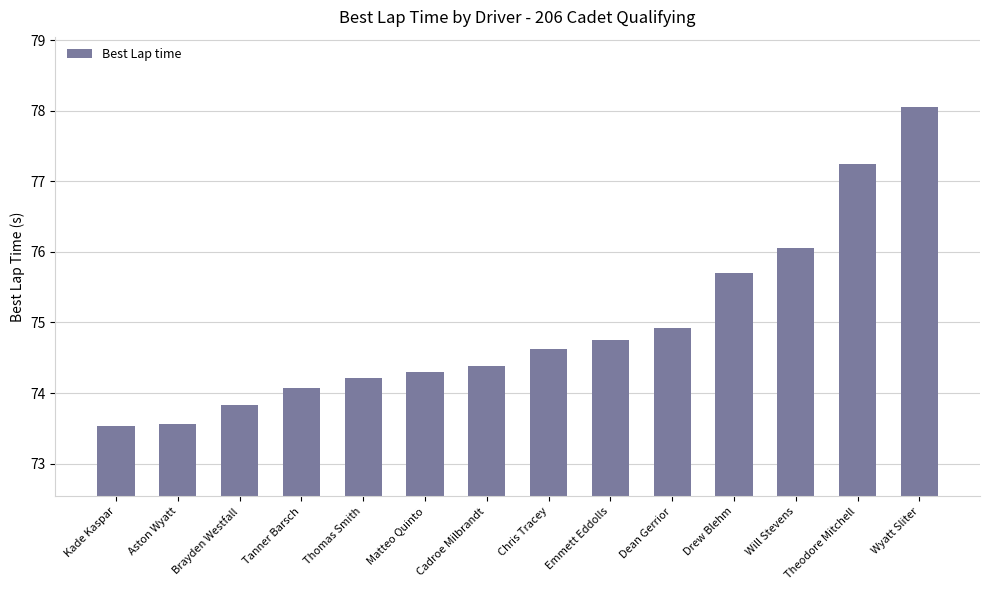

What is the greatest value displayed?

78.0